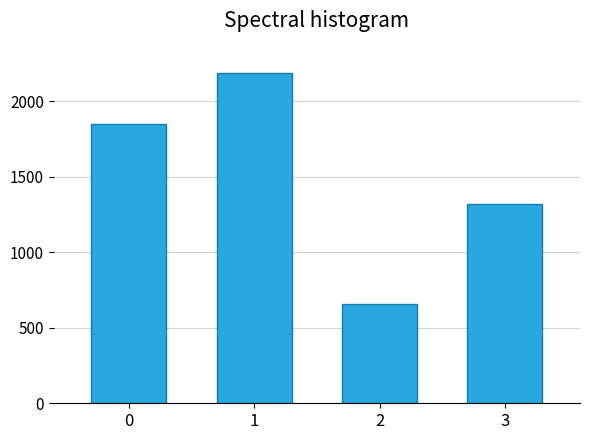

Rank the categories by value from highest to lowest.

1, 0, 3, 2